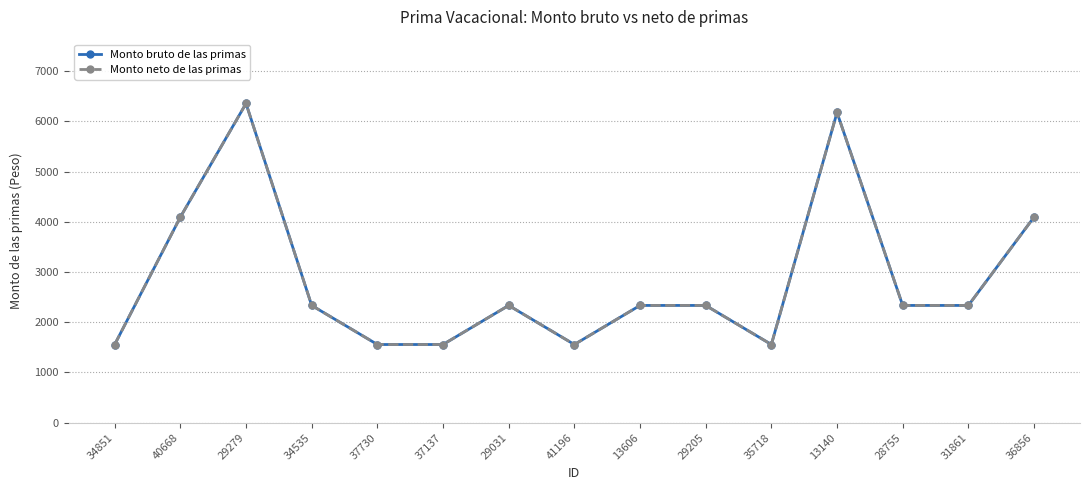

Which series changed the most between 34535 and 35718?

Monto bruto de las primas